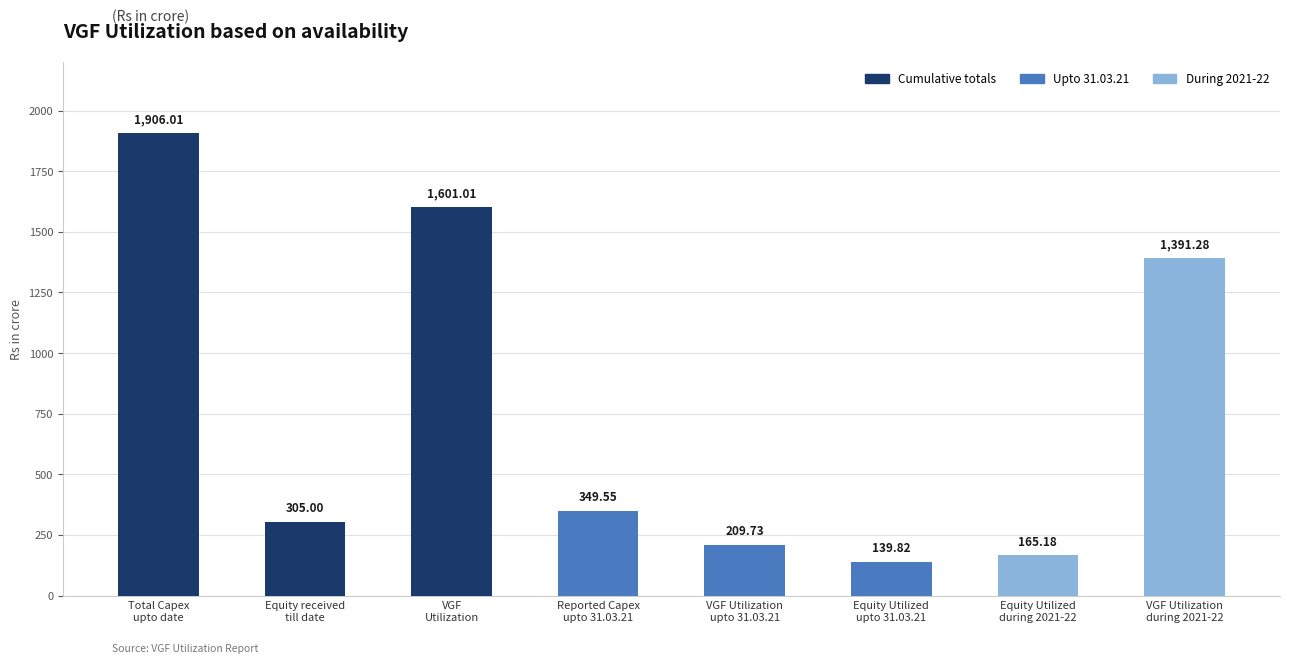

At which label does the data first exceed 349?

Total Capex
upto date